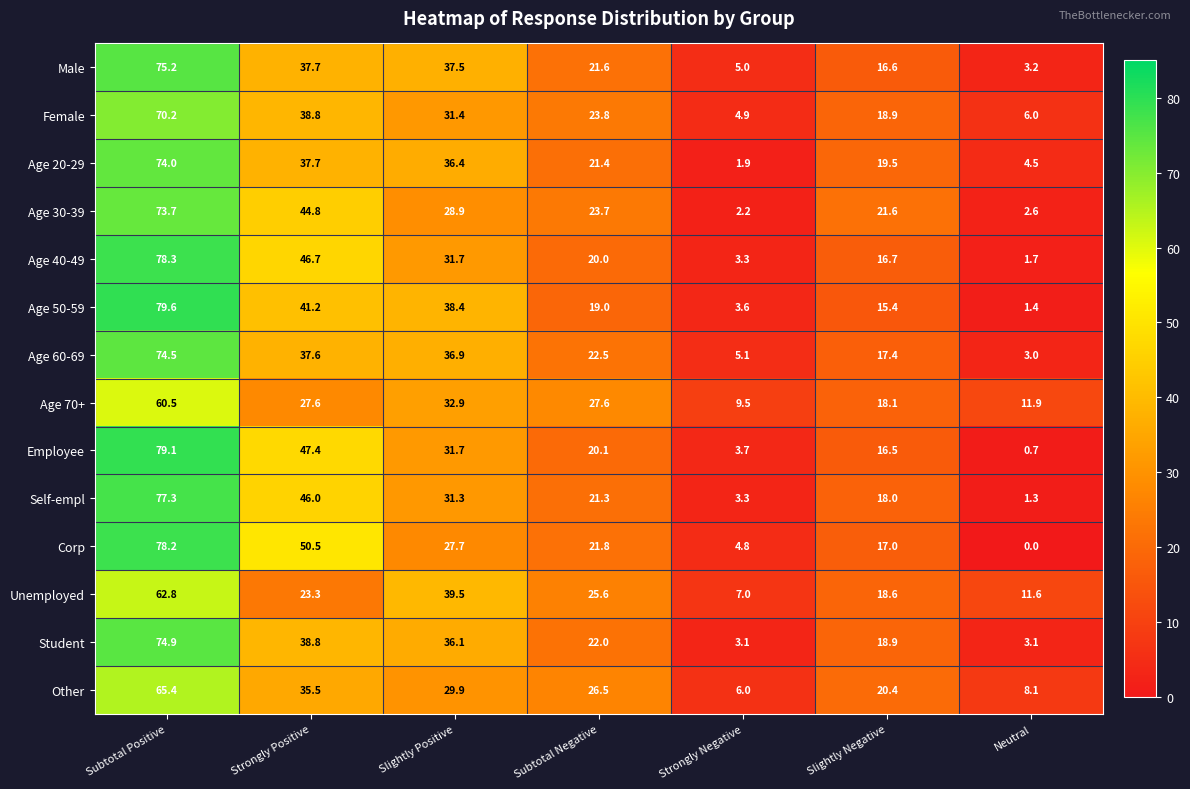

Where does the Age 60-69 series first go above 22?

Subtotal Positive